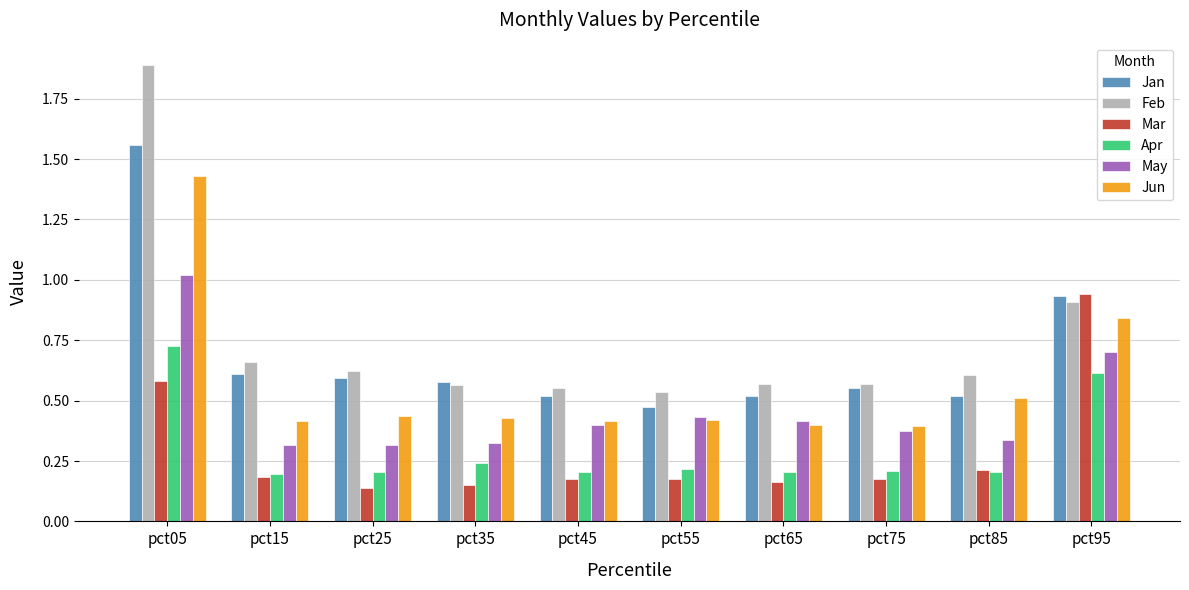

At which category is the sum across all series the highest?

pct05